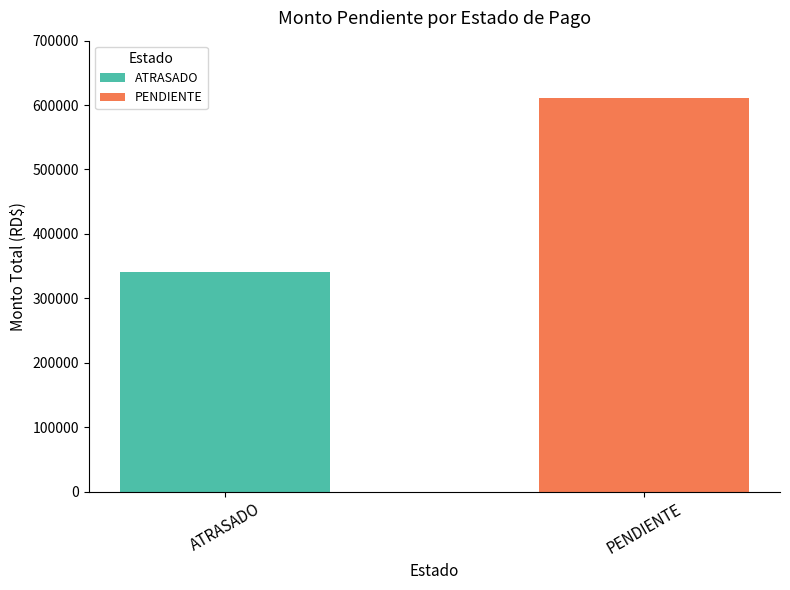

Rank the categories by value from lowest to highest.

ATRASADO, PENDIENTE